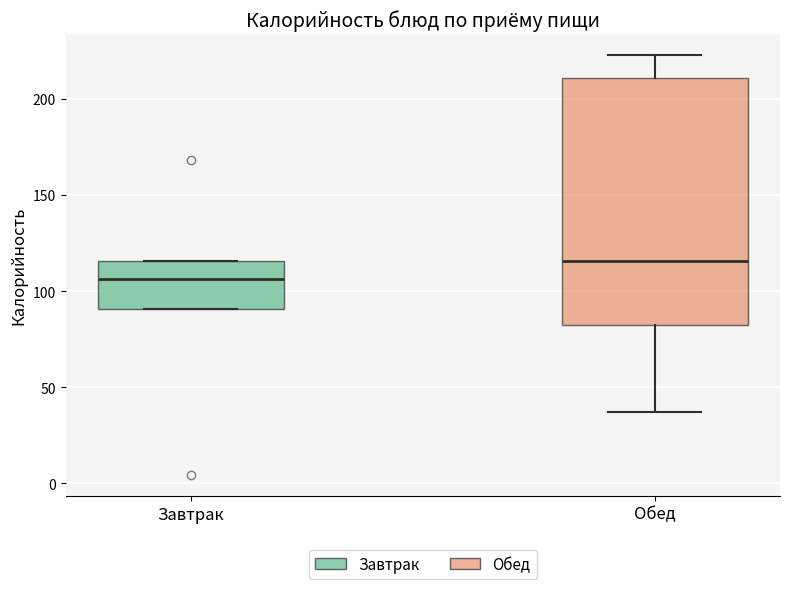

Reading left to right, read every box against the y-axis: the position of its median line, the range the box covers, and the ends of its whiskers. The values are not printed on the chart, so give them approximately, as read against the axis.

Завтрак: median 105, box 90 to 115, whiskers 90 to 115
Обед: median 115, box 85 to 210, whiskers 35 to 225